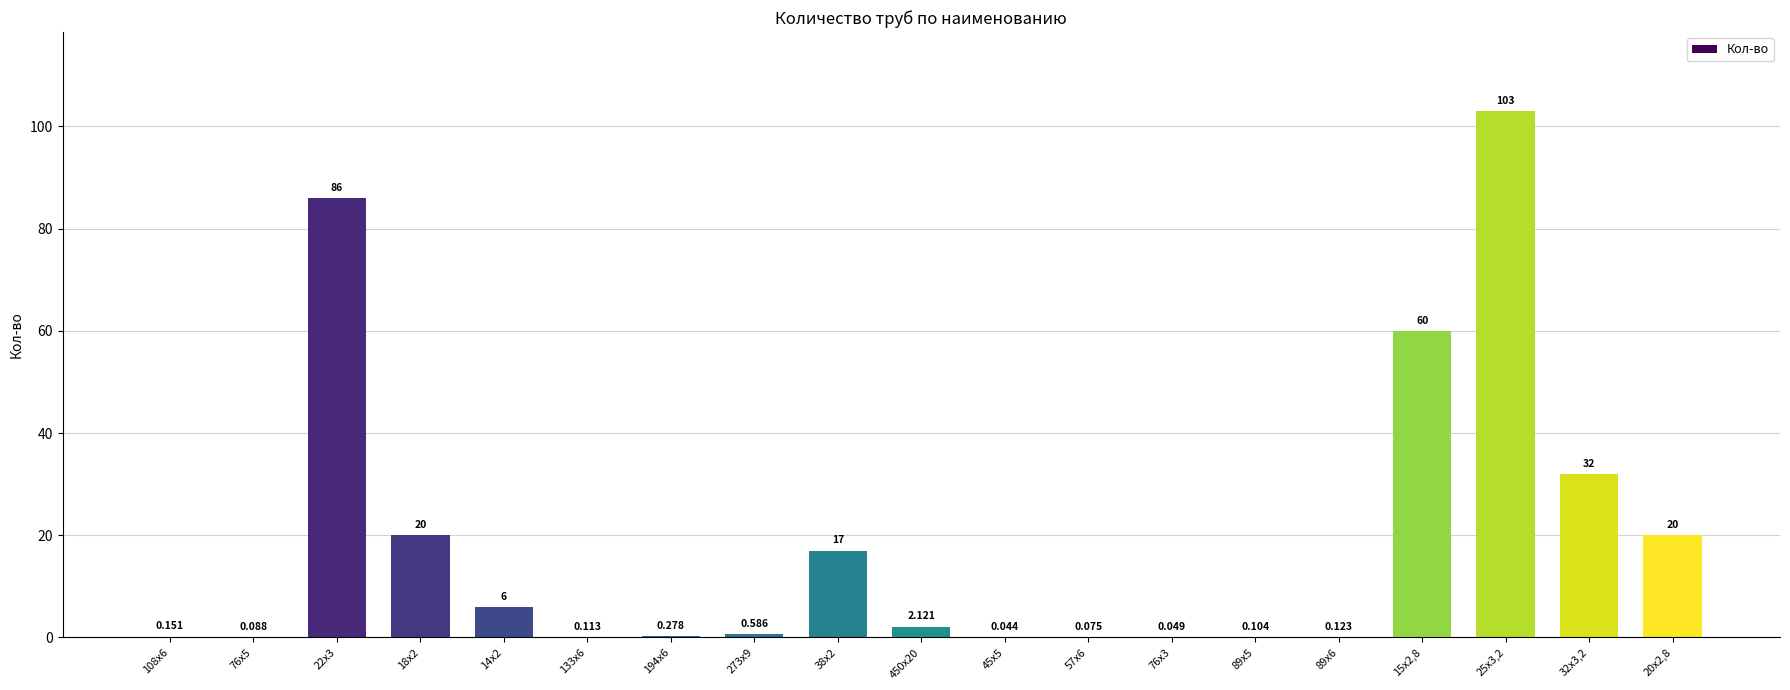

How many data points does each series have?

19